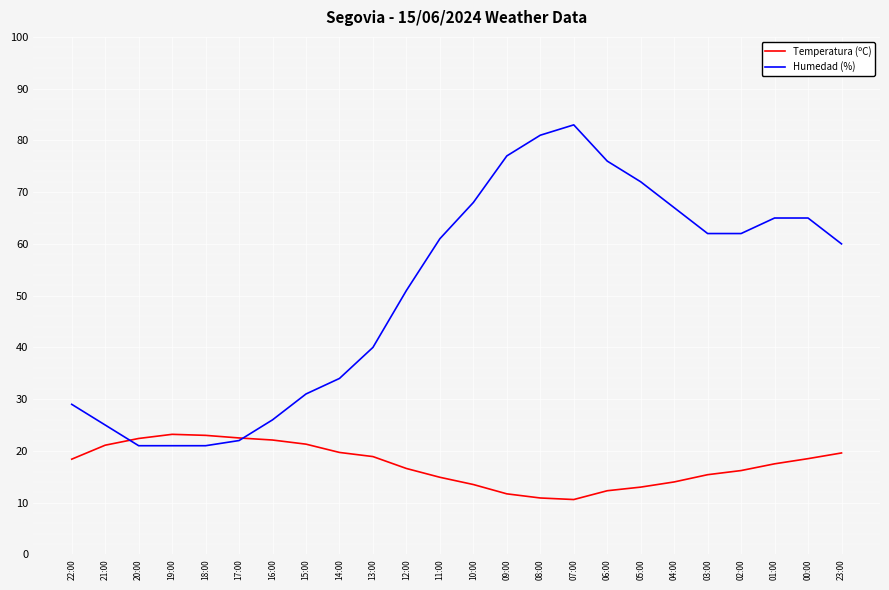

The value of Temperatura (ºC) at 16:00 is 22.1. True or false?

True